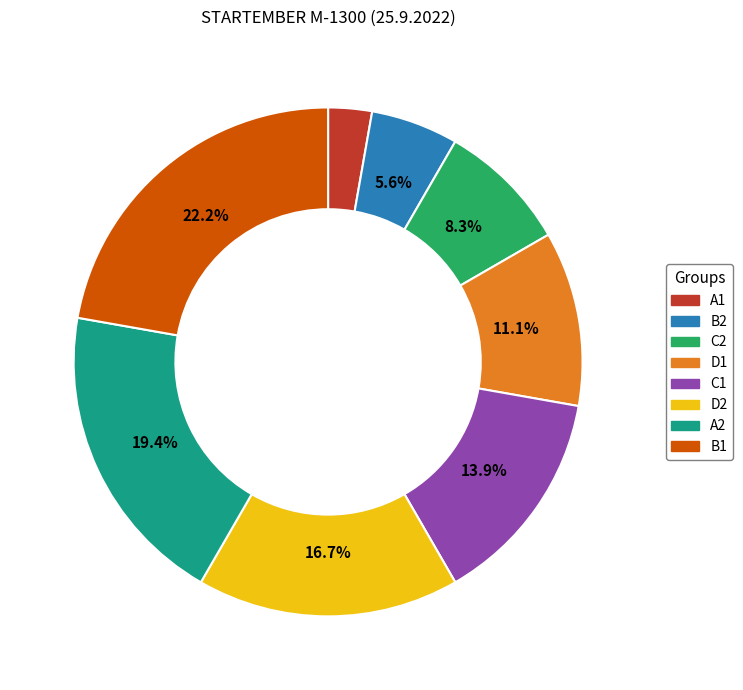

What percentage is NOT represented by C1?

86.1%